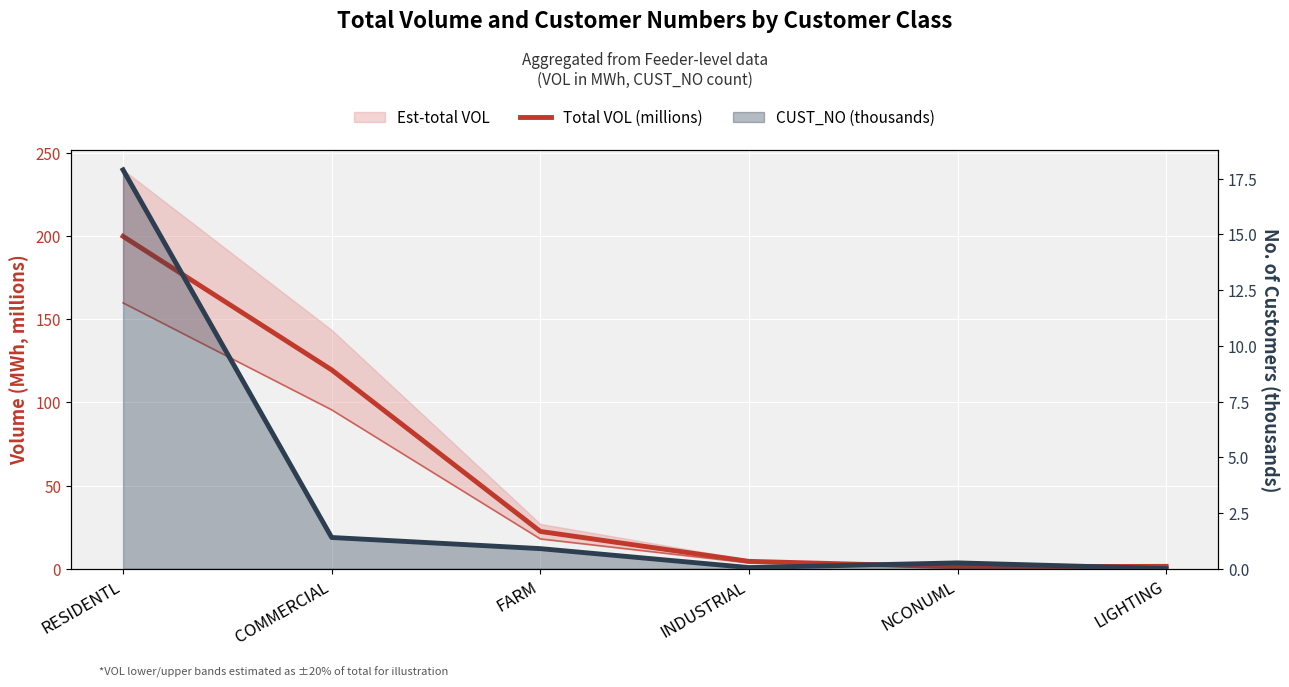

What is the spread (max minus min) of values at INDUSTRIAL?

4.4